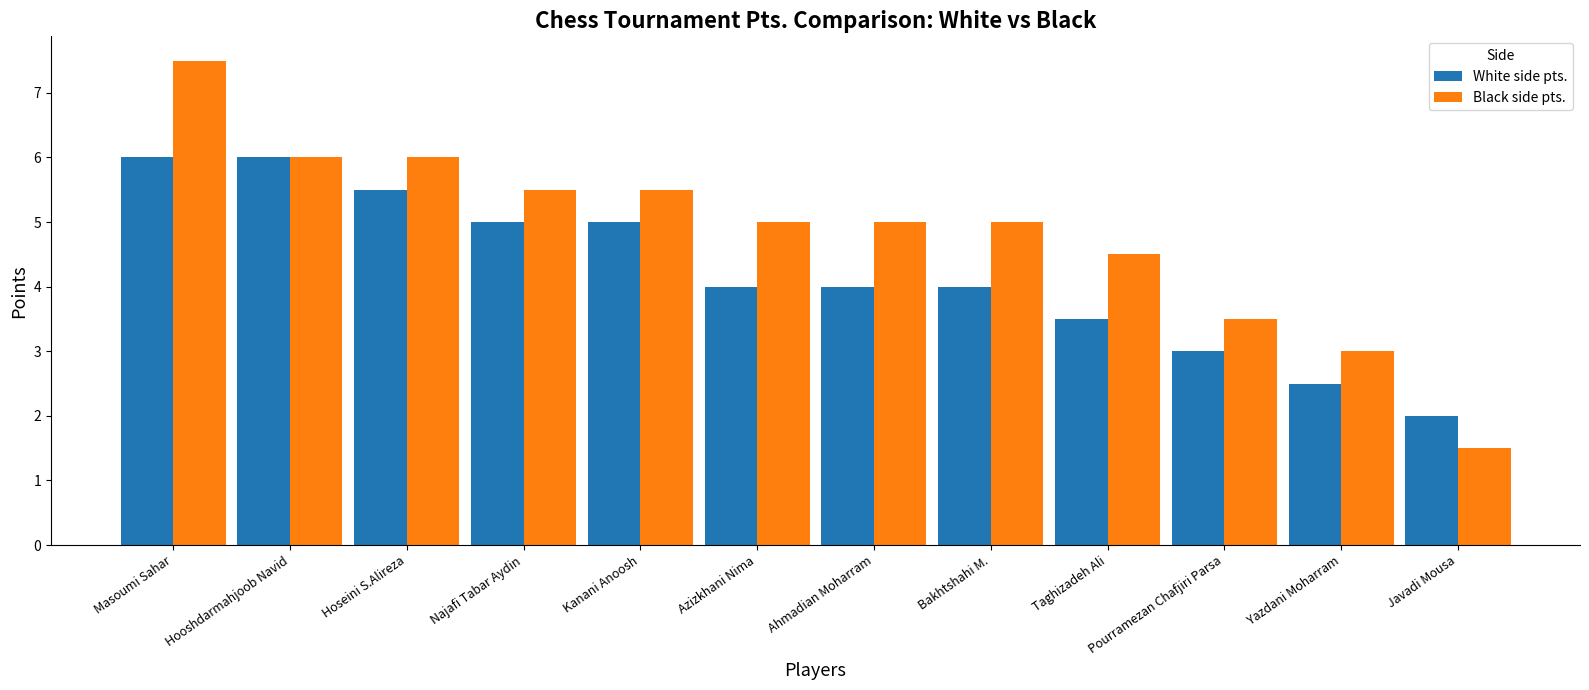

Between Hooshdarmahjoob Navid and Pourramezan Chafjiri Parsa, which series saw the biggest shift?

White side pts.